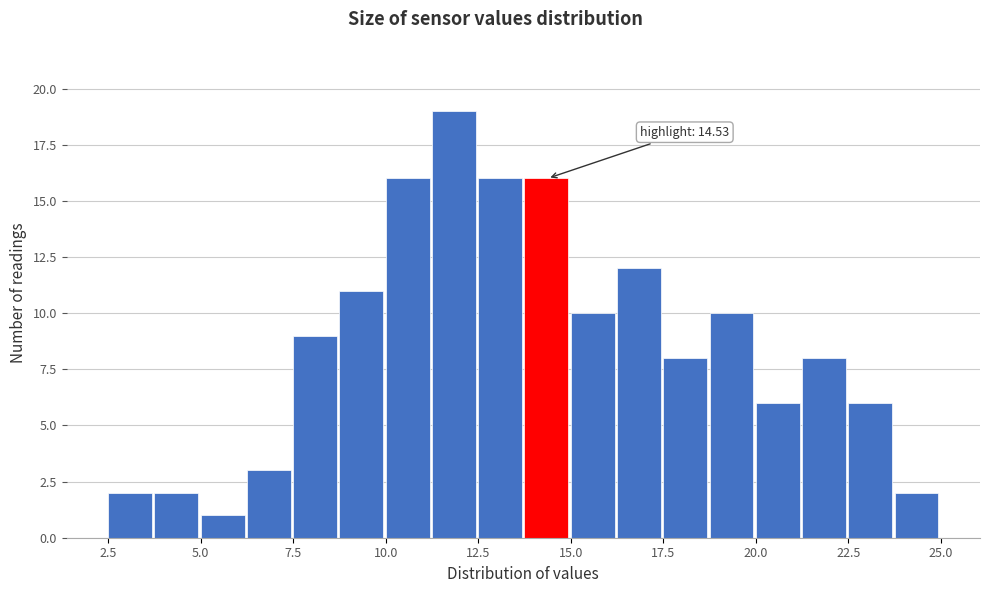

Read against the x-axis, roughly where is the centre of the tallest bar?

12.0